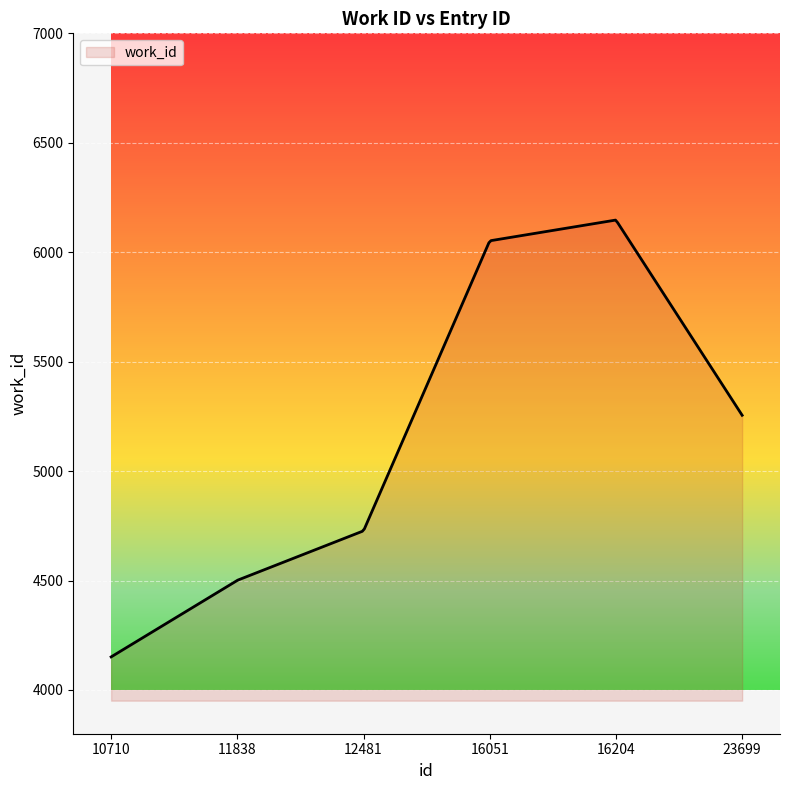

Count the number of data series in this chart.

1